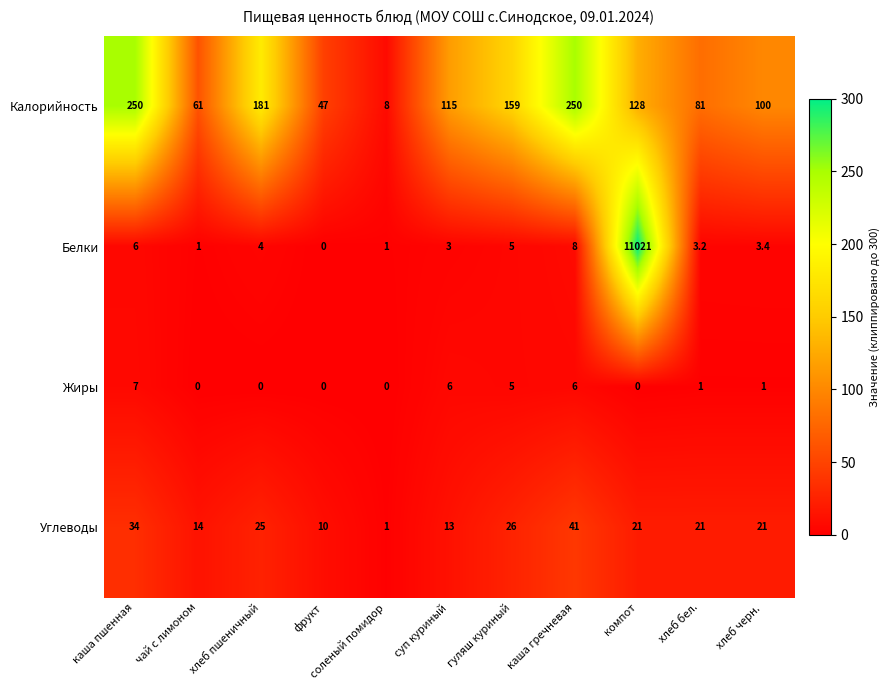

Rank the series by their maximum value, from lowest to highest.

Жиры, Углеводы, Калорийность, Белки